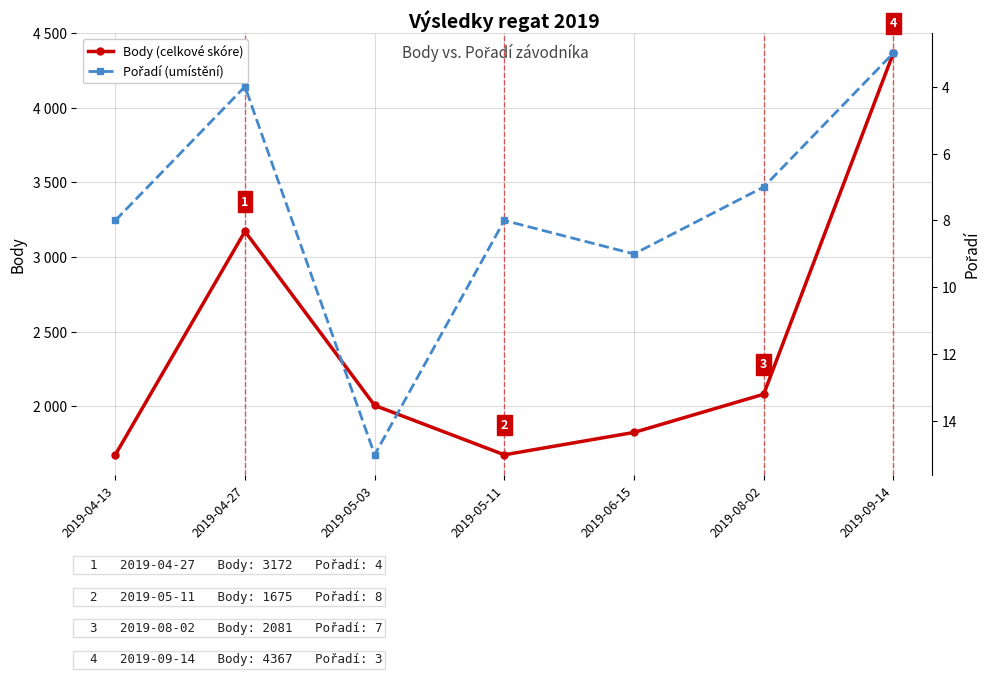

Which has a higher value, 2019-04-27 or 2019-09-14?

2019-09-14